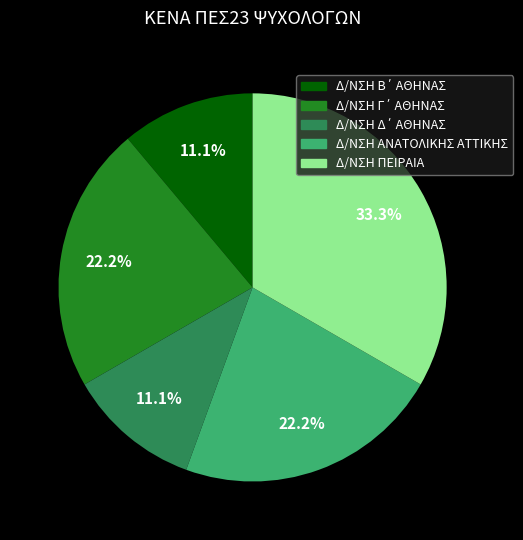

What is the largest slice in the pie chart?

Δ/ΝΣΗ ΠΕΙΡΑΙΑ